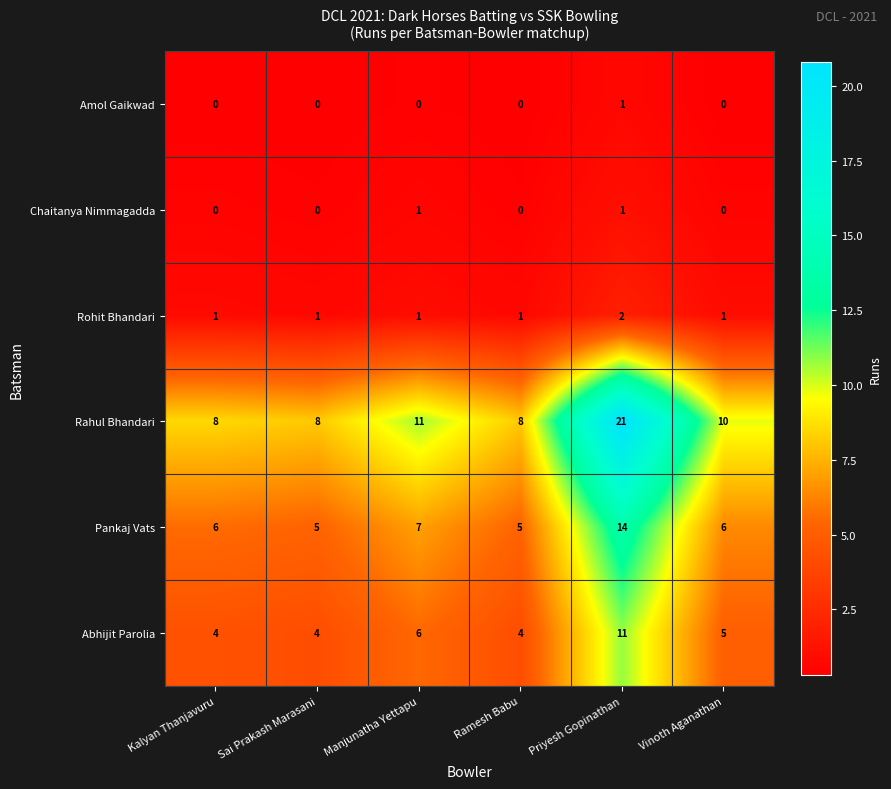

What is the difference between the Pankaj Vats values at Vinoth Aganathan and Priyesh Gopinathan?

8